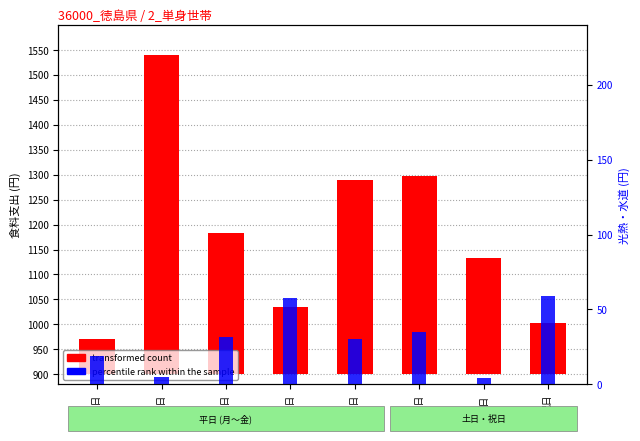

Is it true that transformed count equals 70.0 at 月曜日?

True